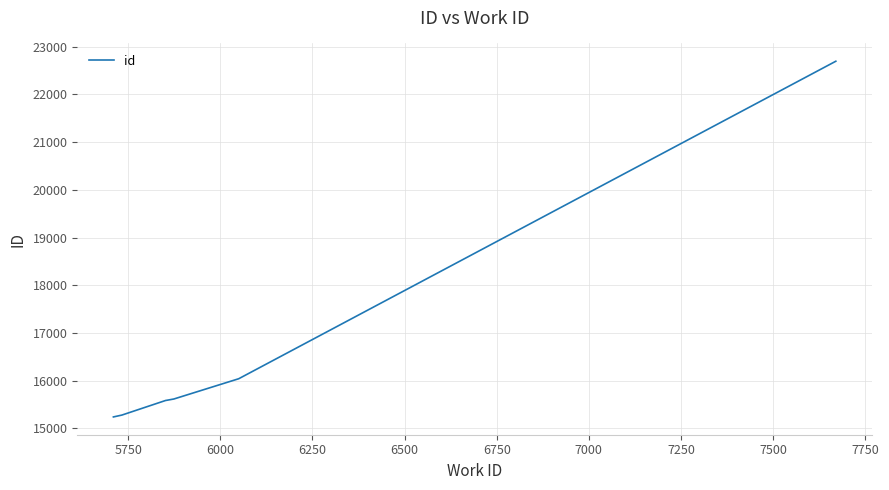

What is the smallest value displayed?

15238